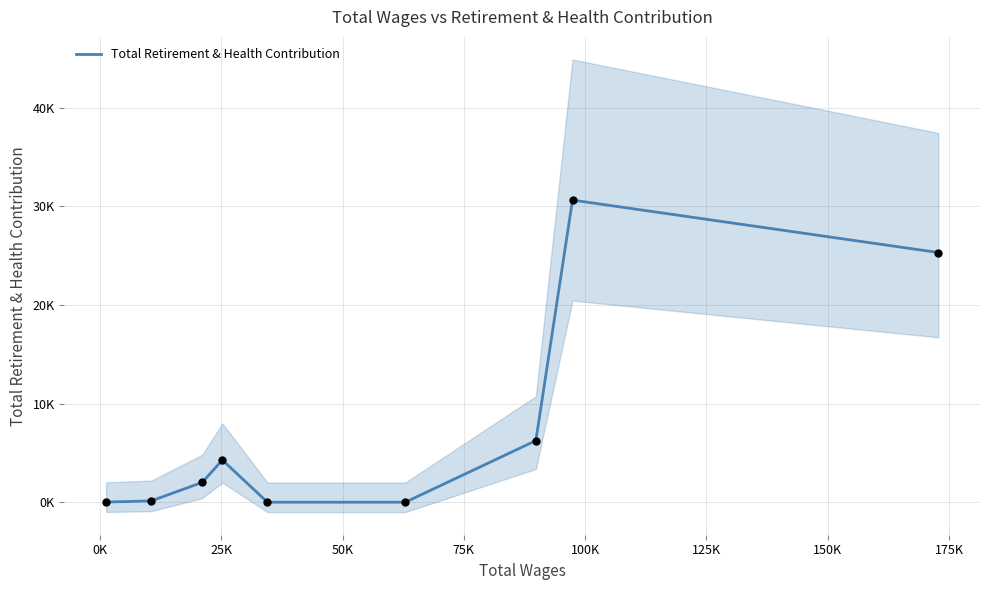

What is the change in value from 25K to 75K?

-2012